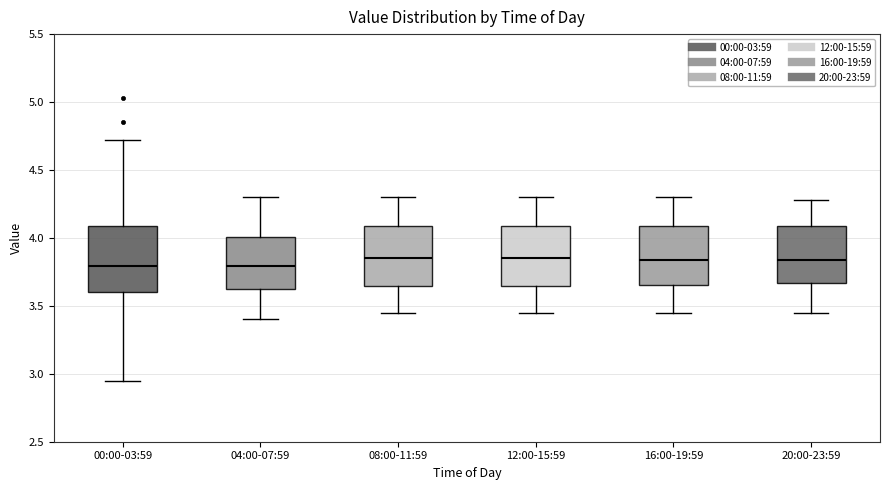

Where does the lower whisker of the box for 00:00-03:59 end on the y-axis? The values are not printed on the chart, so give them approximately, as read against the axis.

2.95